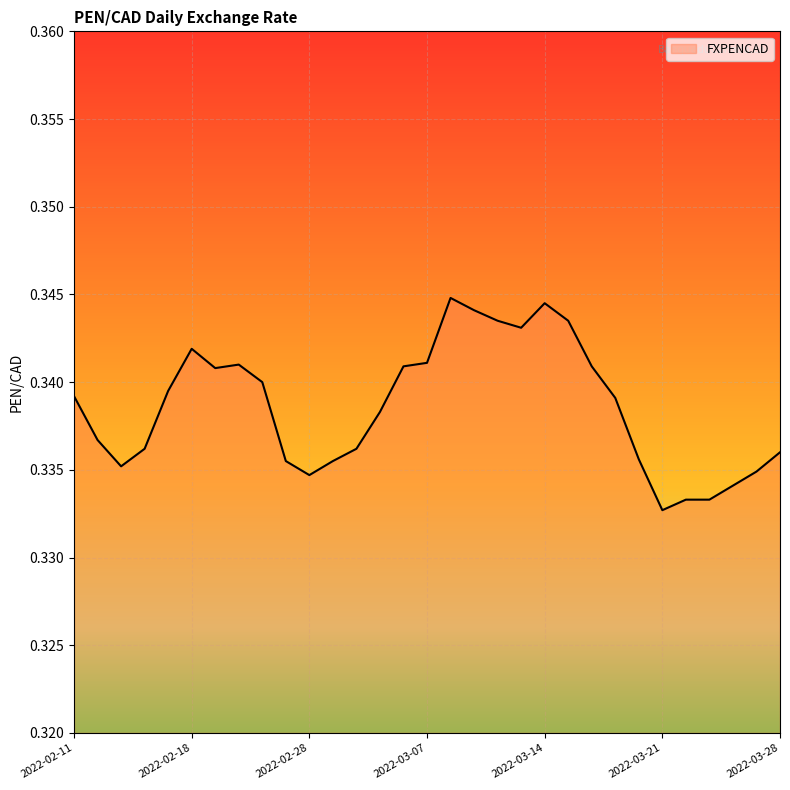

Reading left to right, extract all data points from this chart.

2022-02-11=0.3	2022-02-14=0.3	2022-02-15=0.3	2022-02-16=0.3	2022-02-17=0.3	2022-02-18=0.3	2022-02-22=0.3	2022-02-23=0.3	2022-02-24=0.3	2022-02-25=0.3	2022-02-28=0.3	2022-03-01=0.3	2022-03-02=0.3	2022-03-03=0.3	2022-03-04=0.3	2022-03-07=0.3	2022-03-08=0.3	2022-03-09=0.3	2022-03-10=0.3	2022-03-11=0.3	2022-03-14=0.3	2022-03-15=0.3	2022-03-16=0.3	2022-03-17=0.3	2022-03-18=0.3	2022-03-21=0.3	2022-03-22=0.3	2022-03-23=0.3	2022-03-24=0.3	2022-03-25=0.3	2022-03-28=0.3